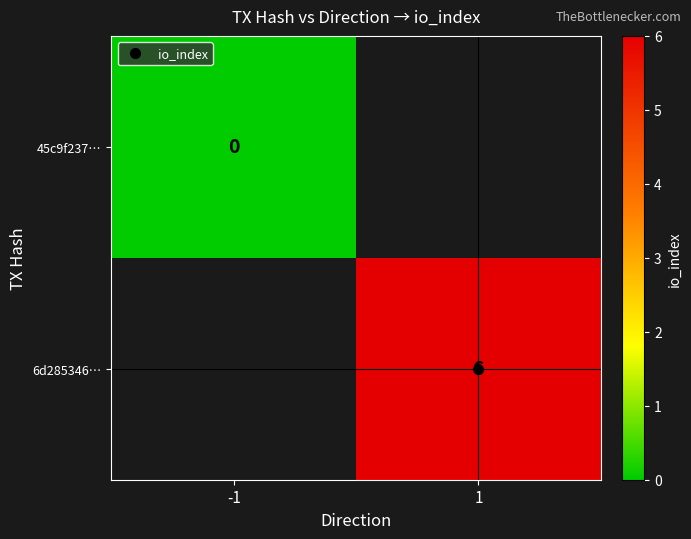

Between -1 and 1, which is larger?

1